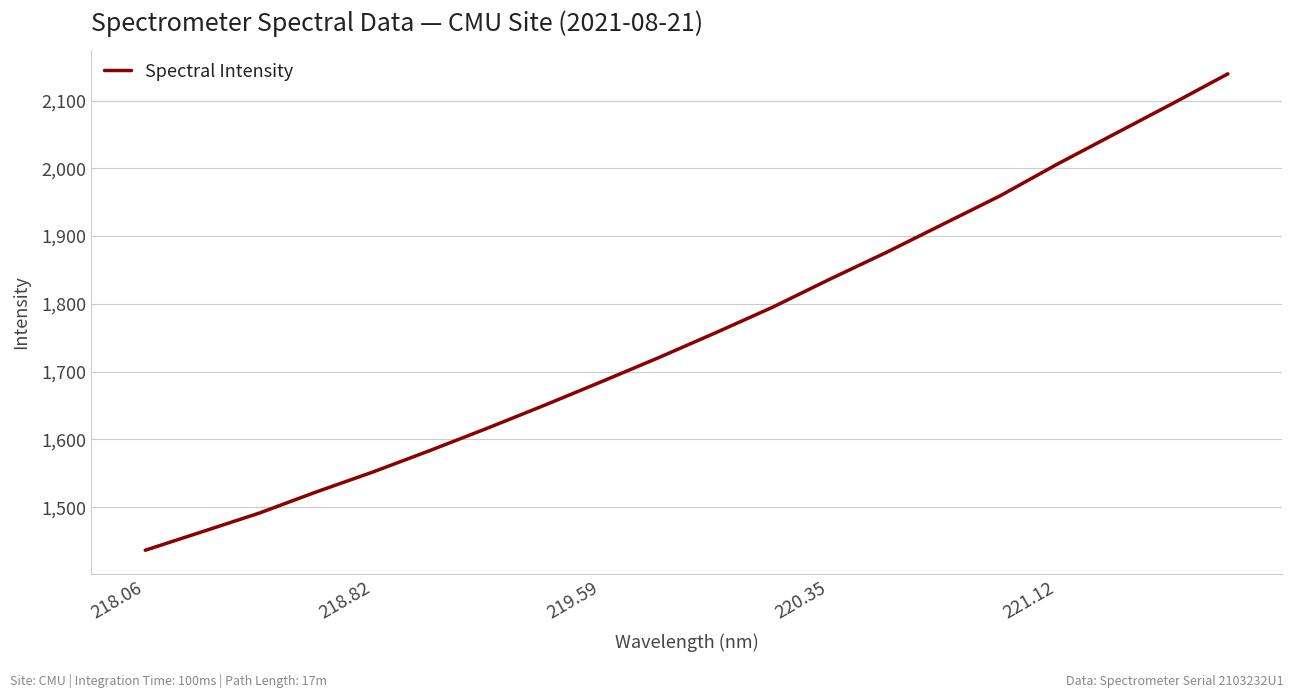

What is the difference between the maximum and minimum values?

703.0